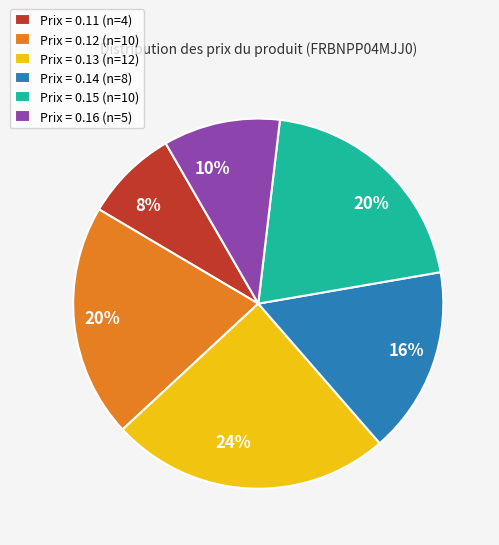

To the nearest percent, what is the difference between the largest and smallest slice percentages?

16%